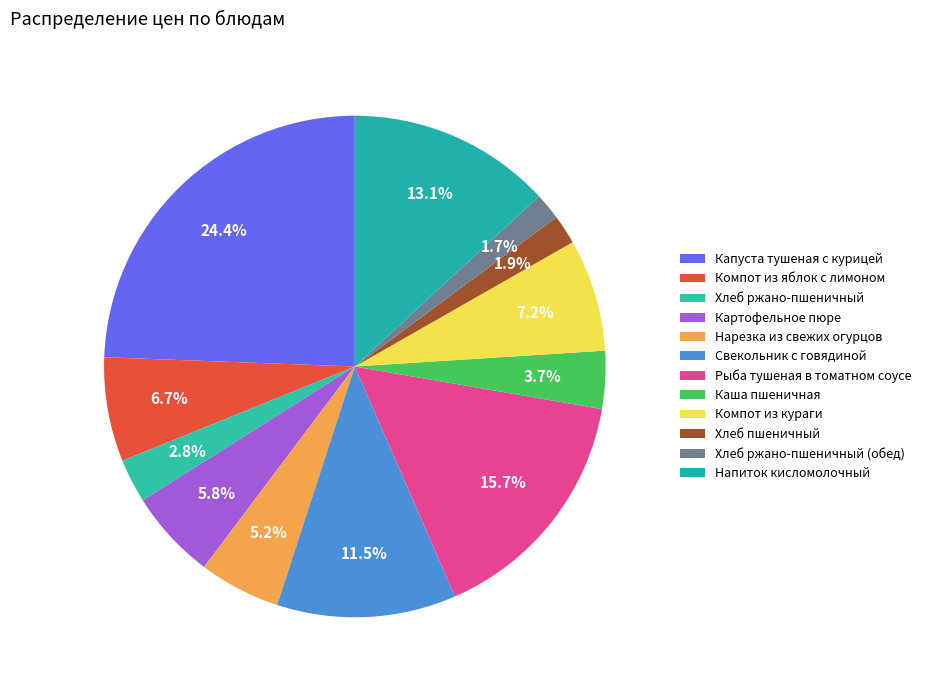

To the nearest percent, what percentage of the pie is Нарезка из свежих огурцов?

5%